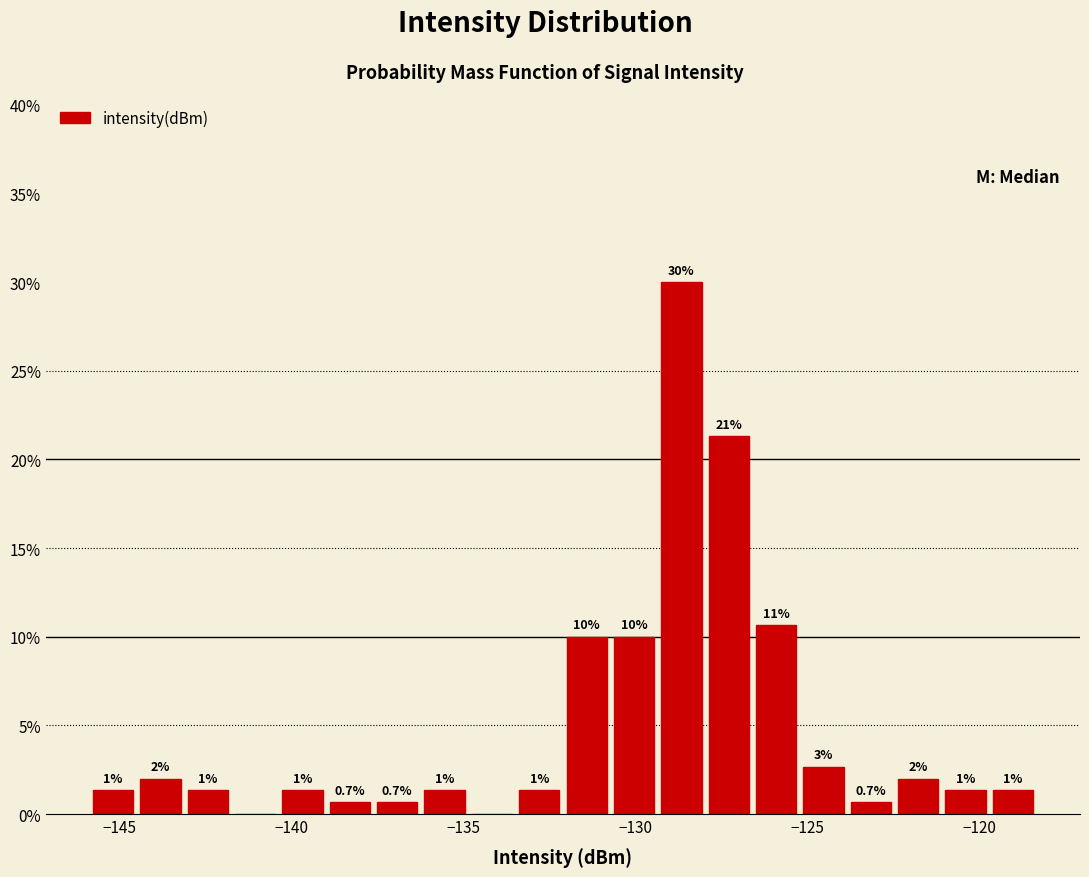

Read against the x-axis, roughly where is the centre of the tallest bar?

-128.5